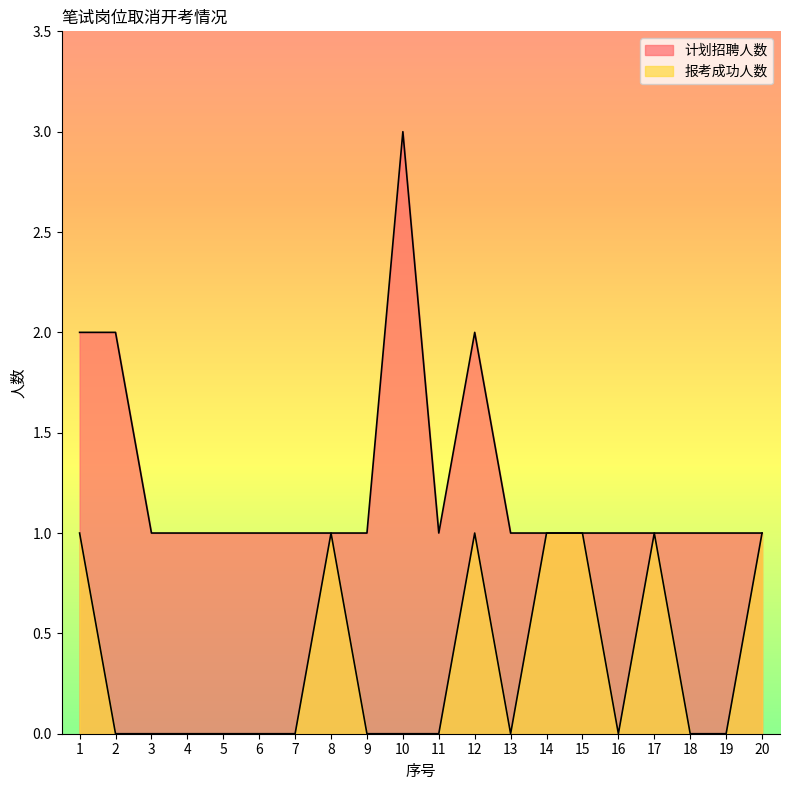

What are all the series names shown in the legend?

计划招聘人数, 报考成功人数